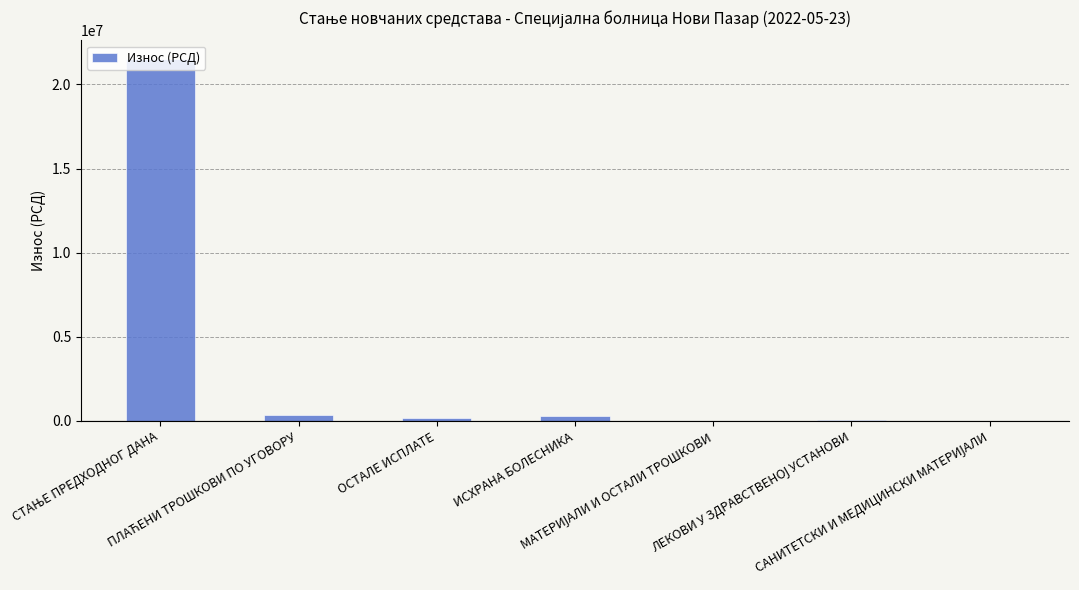

What is the sum of all values?

22410302.9